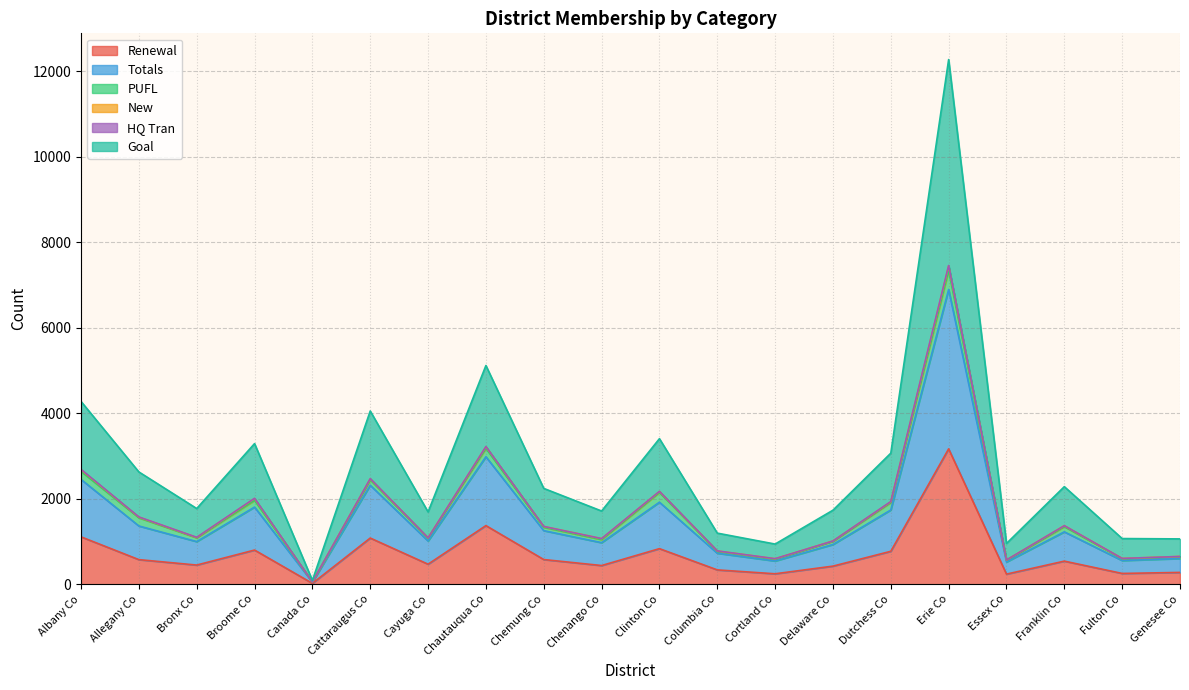

True or false: Goal and Totals cross at least once.

False